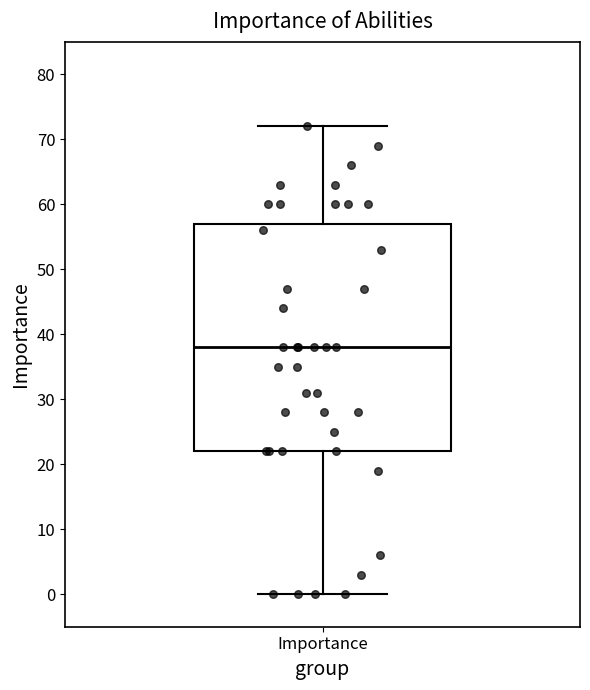

Read this box plot against the y-axis: the position of the median line, the range covered by the box, and the ends of both whiskers. The values are not printed on the chart, so give them approximately, as read against the axis.

median 38, box 22 to 57, whiskers 0 to 72